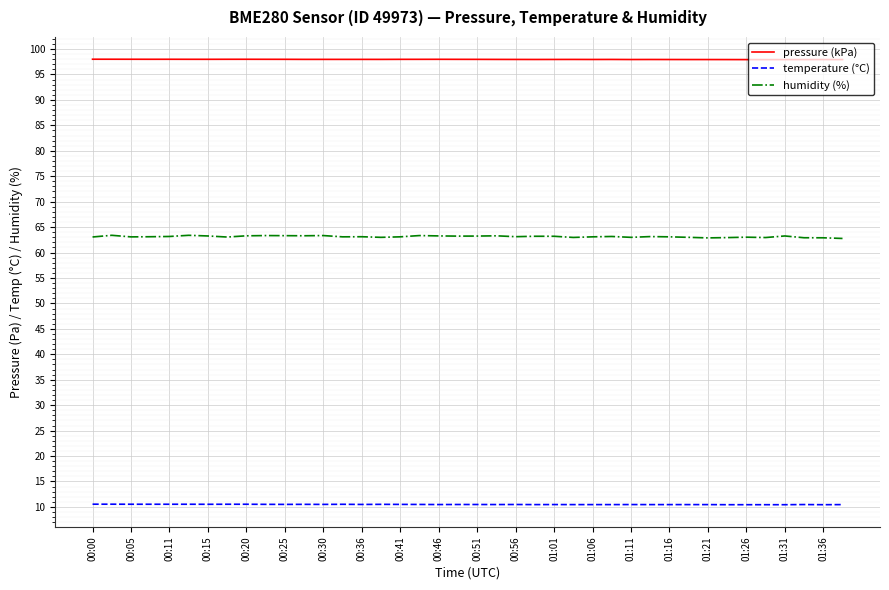

What is the highest value of the pressure (kPa) series?

98.0